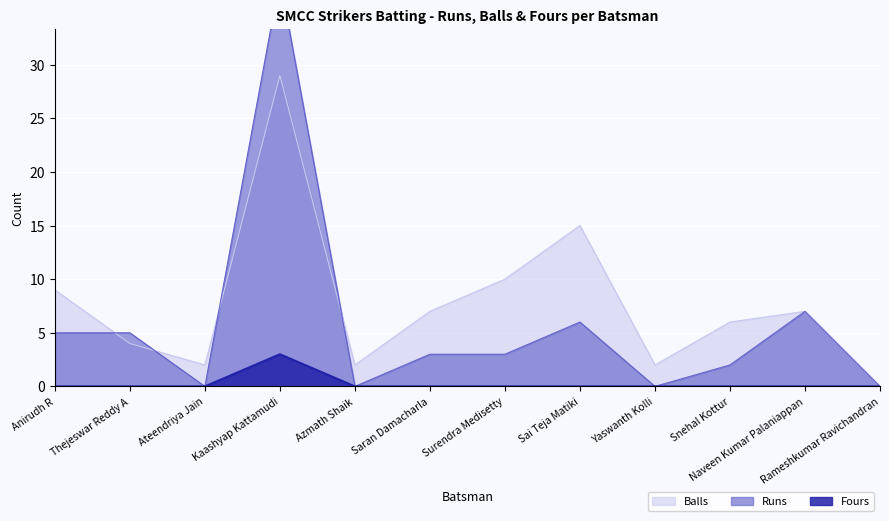

How many values in the Fours series exceed 0?

1